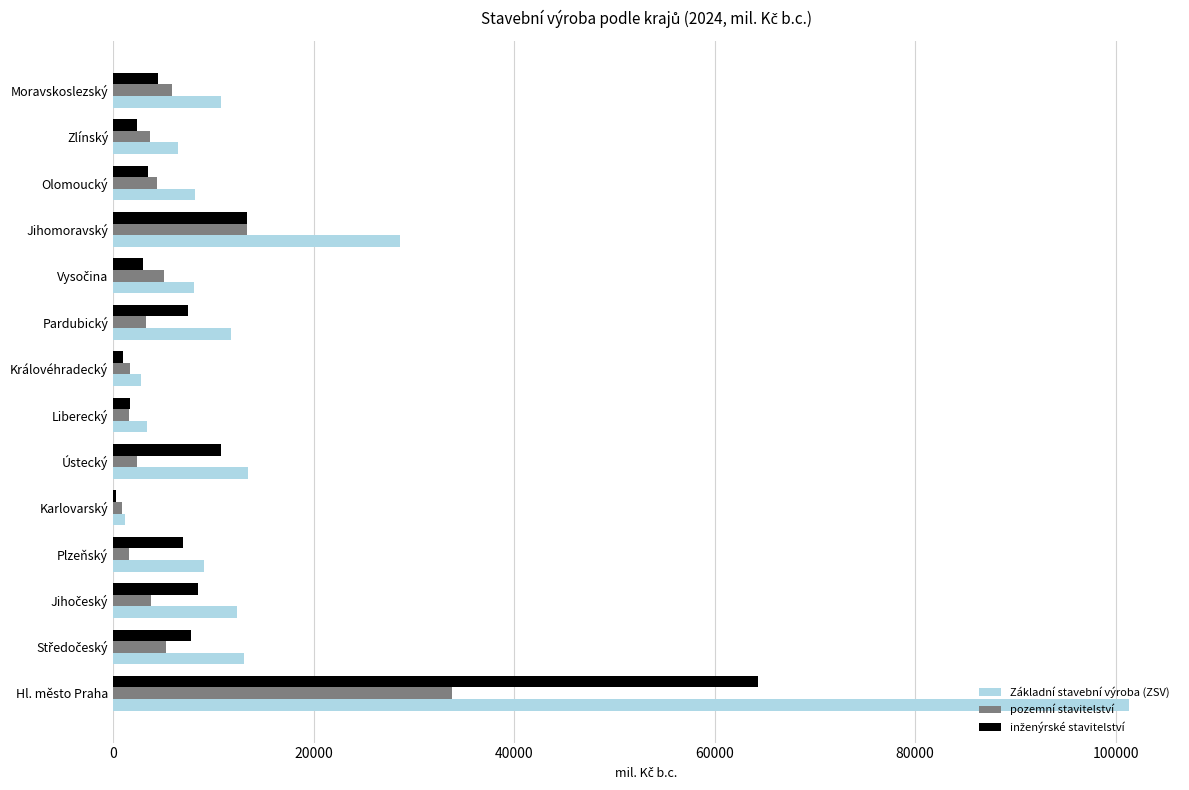

What is the sum of all pozemní stavitelství values?

86662